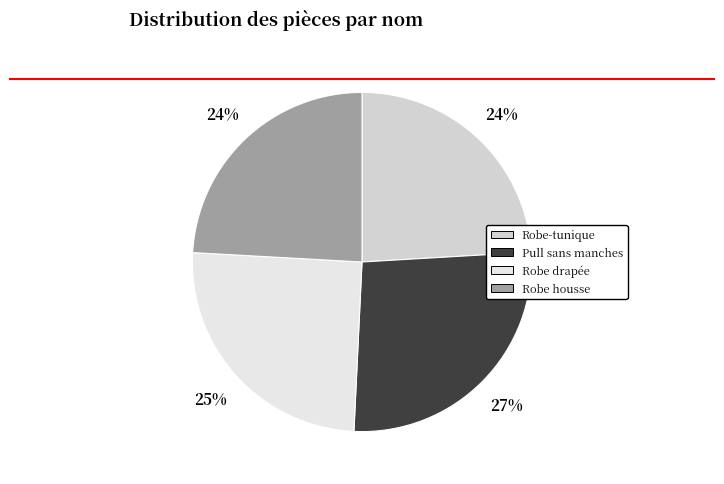

To the nearest percent, what portion does Robe-tunique represent?

24%